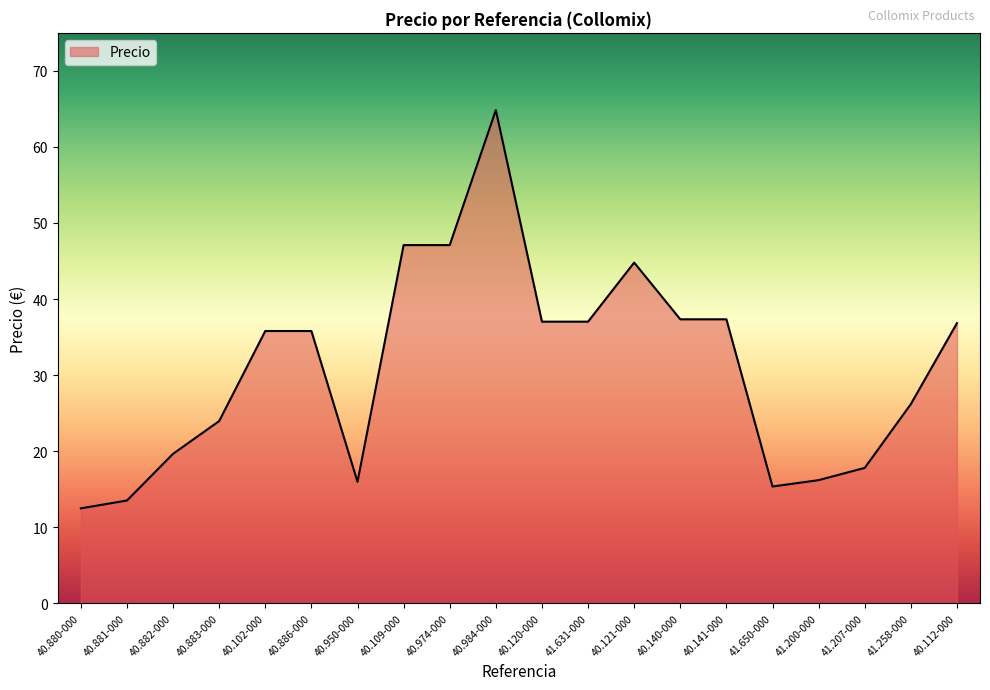

Where does the data first go above 35?

40.102-000